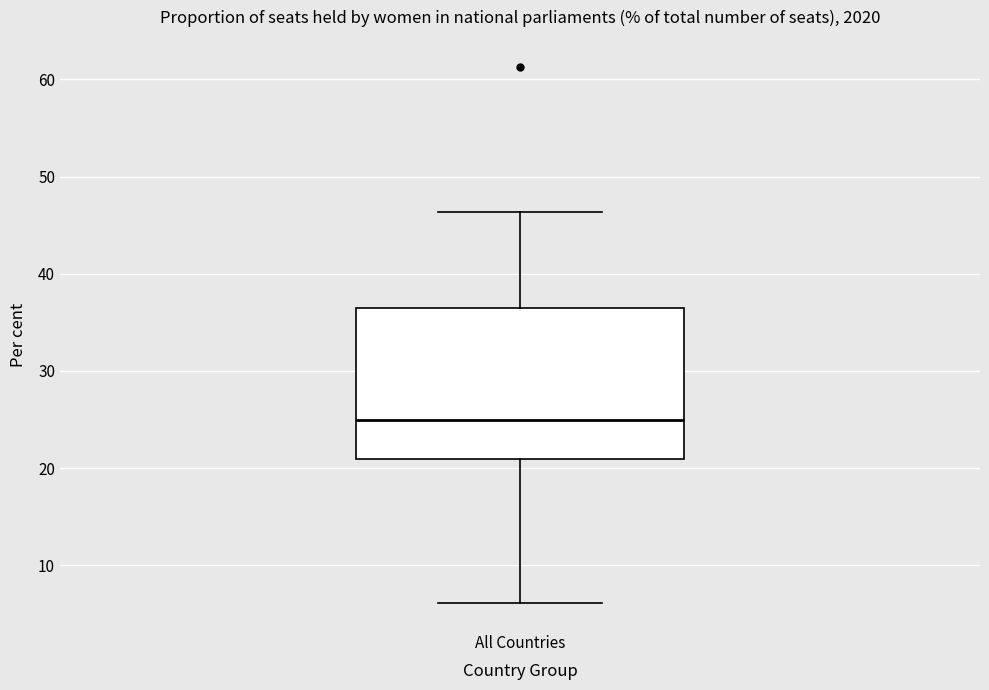

Transcribe this box plot: give where the median line is, the range the box spans, and where the two whiskers end, as read against the y-axis. The values are not printed on the chart, so give them approximately, as read against the axis.

median 25, box 21 to 37, whiskers 6 to 46